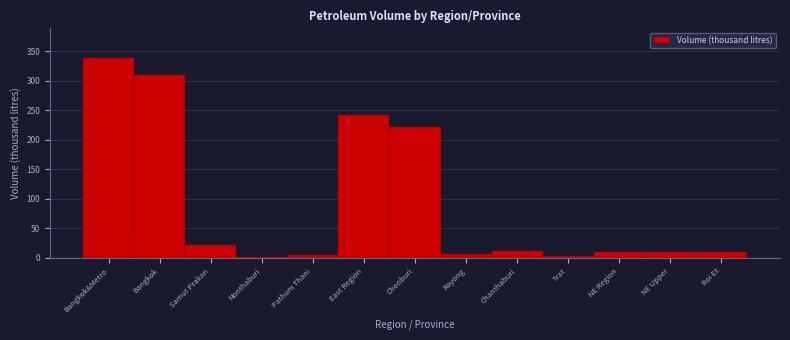

What is the greatest value displayed?

338